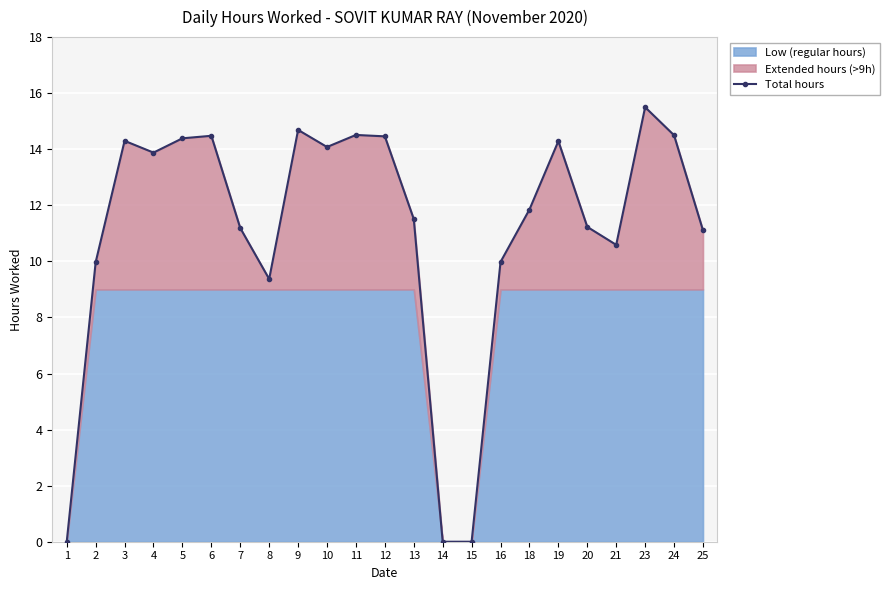

How many categories are shown in the chart?

23